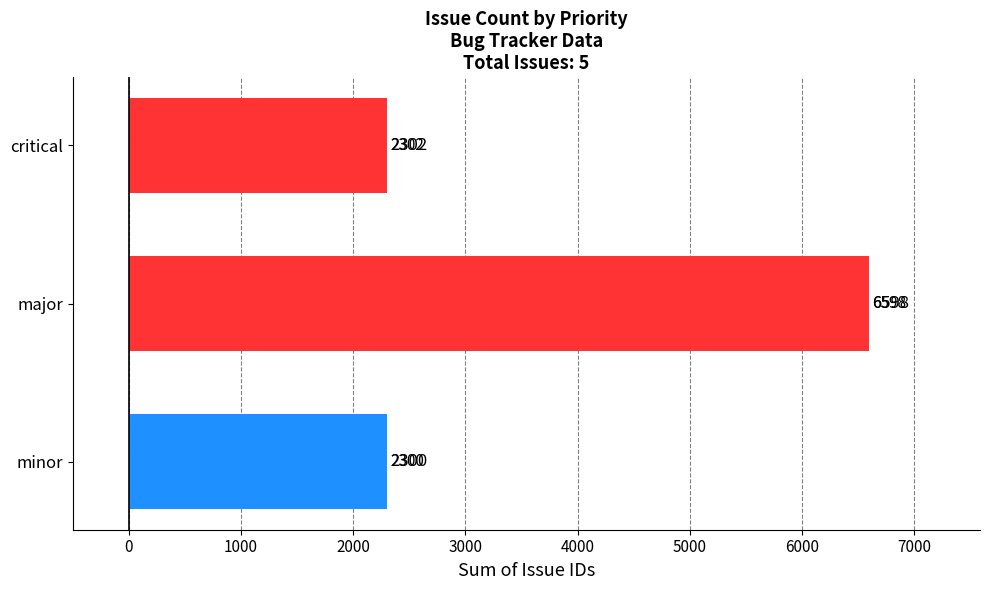

What is the difference between the maximum and minimum values?

4298